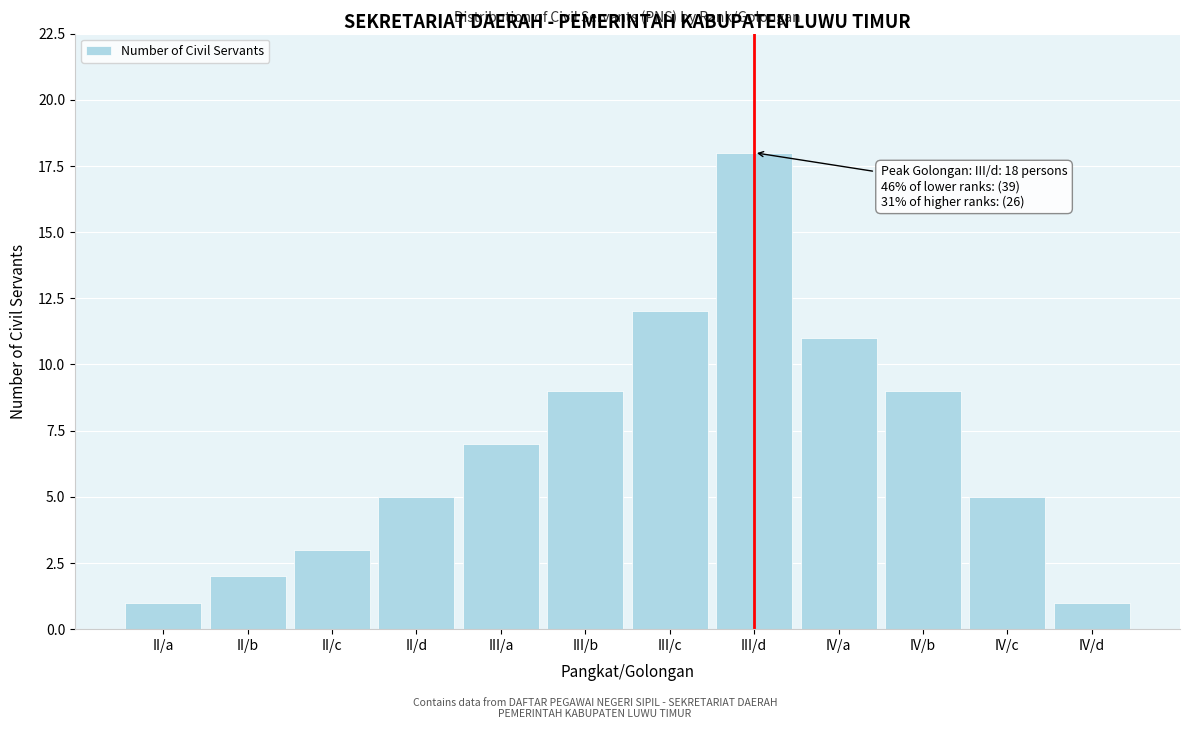

Reading left to right, extract all data points from this chart.

1	2	3	5	7	9	12	18	11	9	5	1